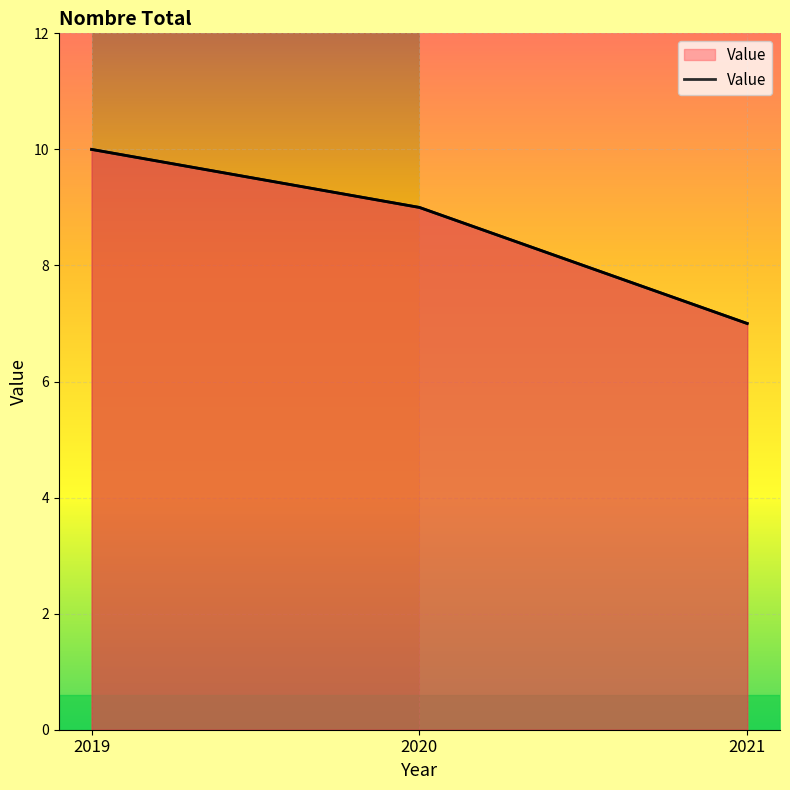

Rank the categories by value from lowest to highest.

2021, 2020, 2019